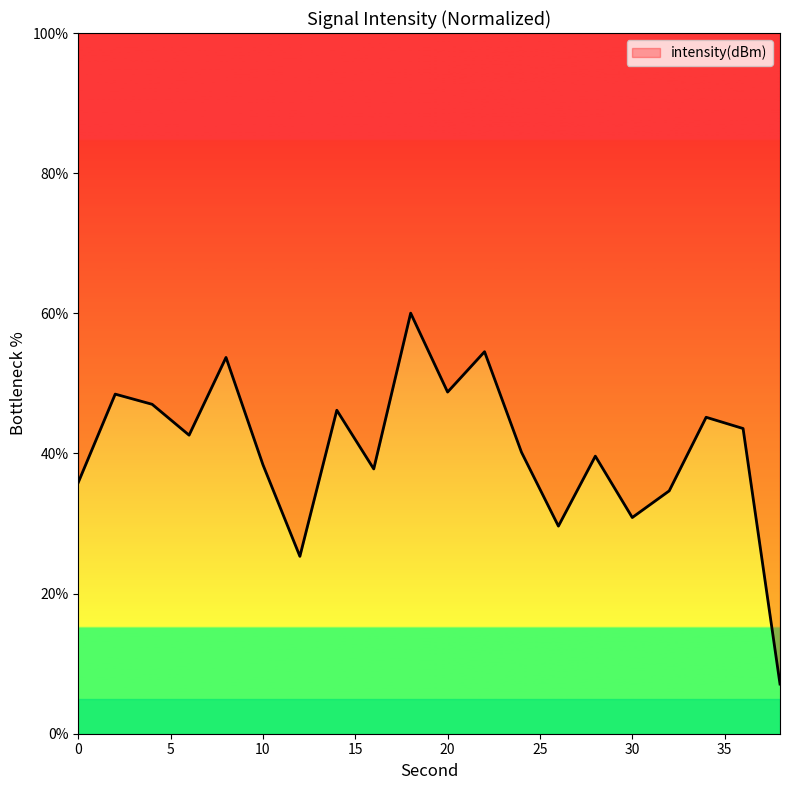

Reading left to right, what are all the values shown in this chart?

35.9	48.5	47.0	42.6	53.7	38.4	25.3	46.2	37.8	60.0	48.8	54.5	40.2	29.6	39.6	30.9	34.7	45.2	43.6	7.1